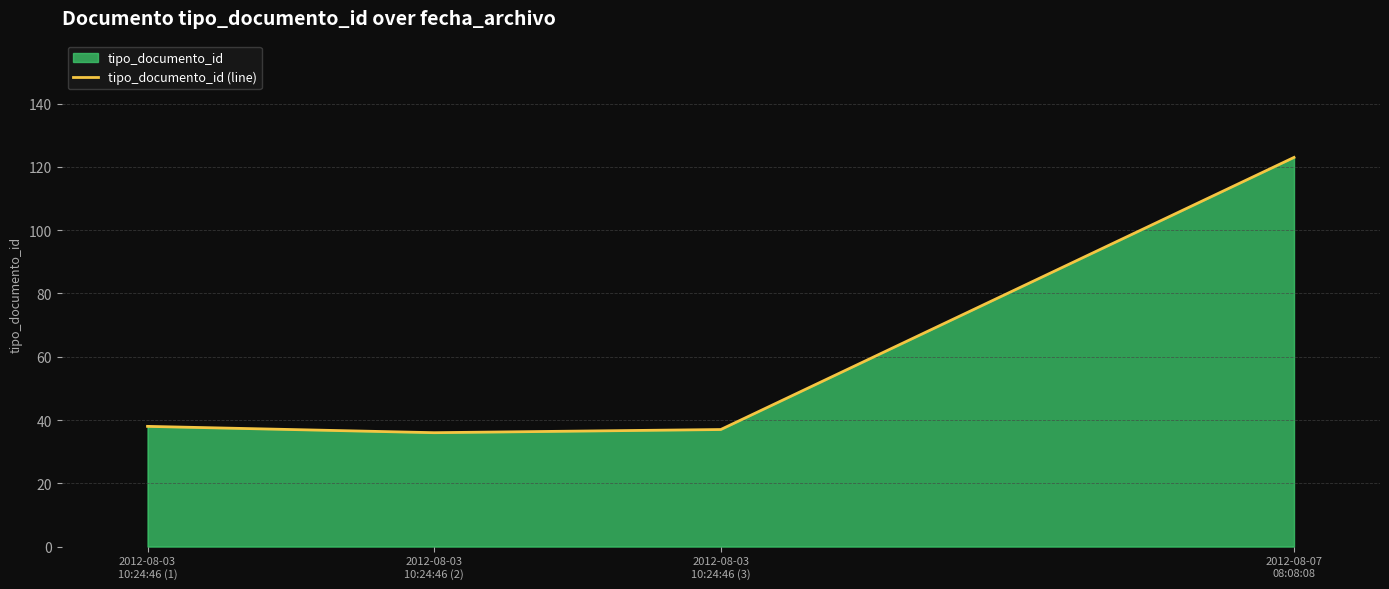

How many lines are shown in the chart?

1